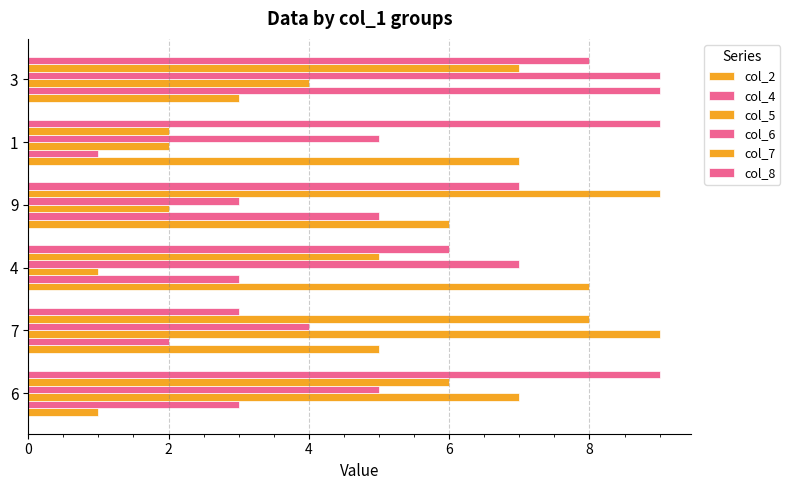

Count the number of data series in this chart.

6